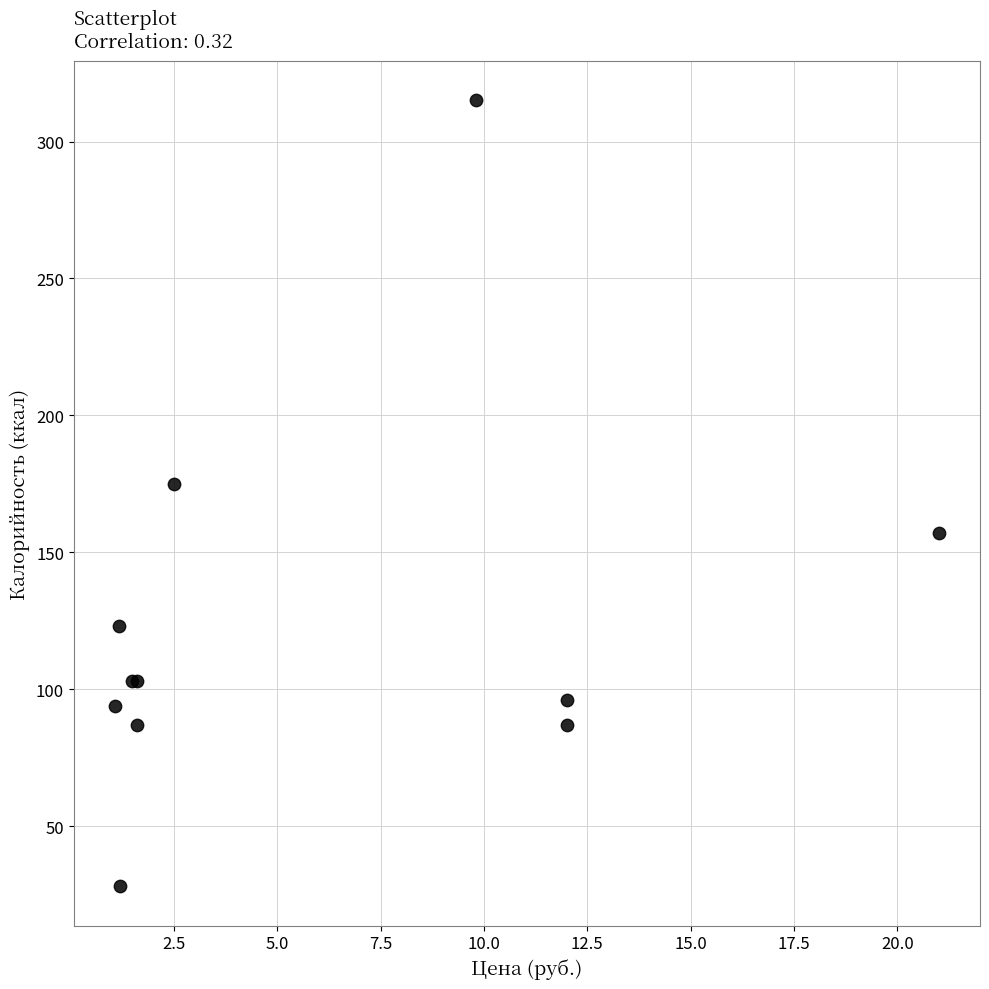

What Y value in the scatter plot is closest to 171?

175